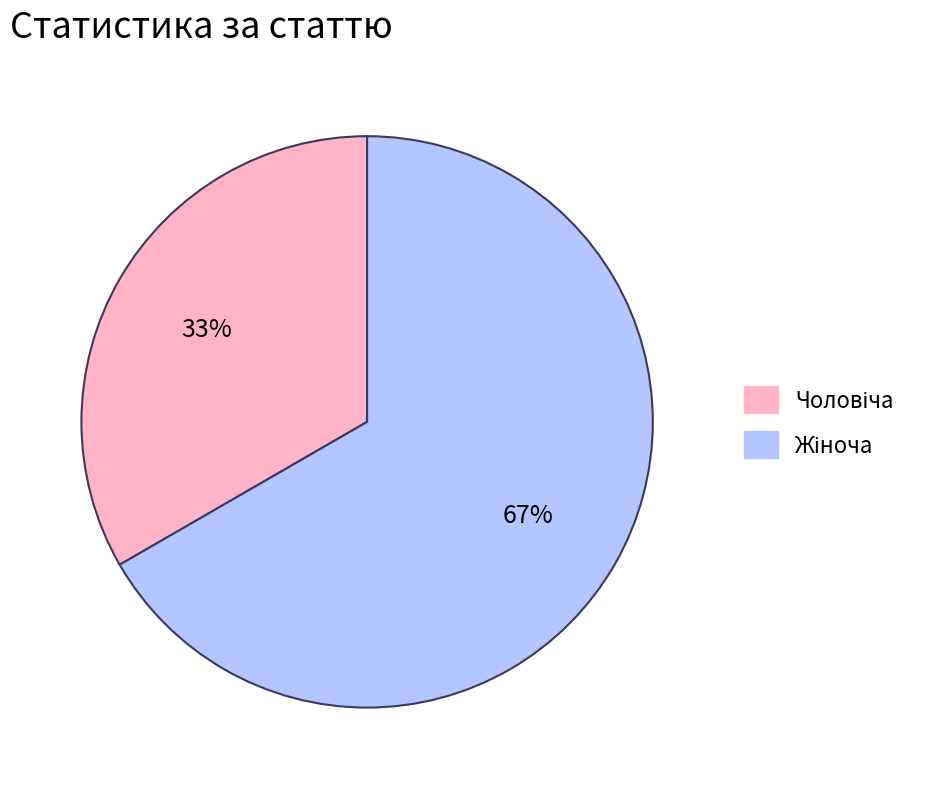

To the nearest percent, what is the average slice percentage?

50%